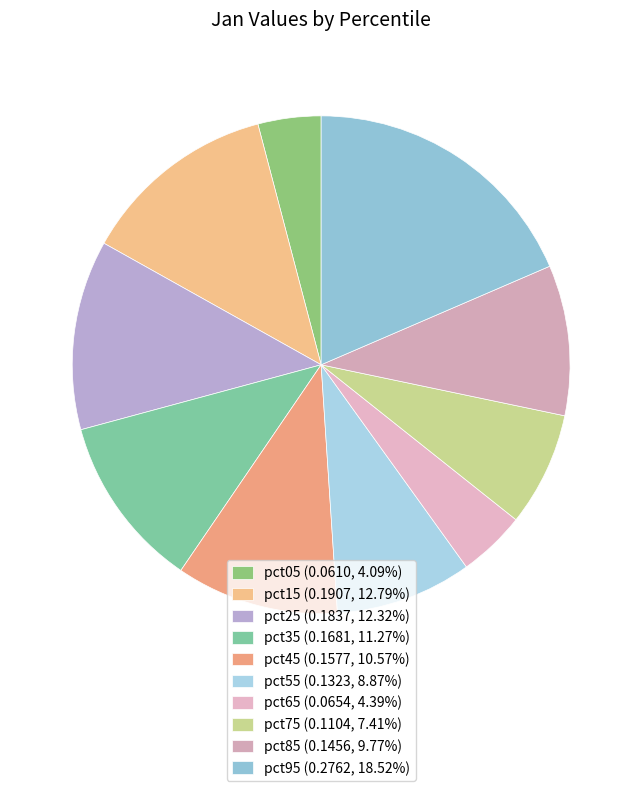

True or false: pct25 accounts for 22% of the total.

False